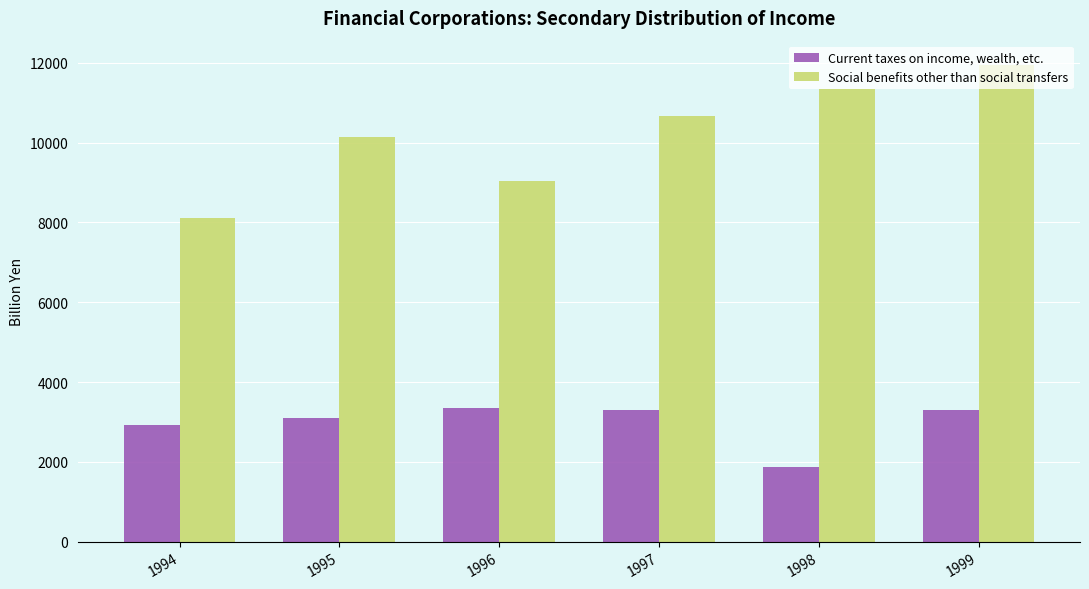

At which label is Social benefits other than social transfers closest to 10027?

1995